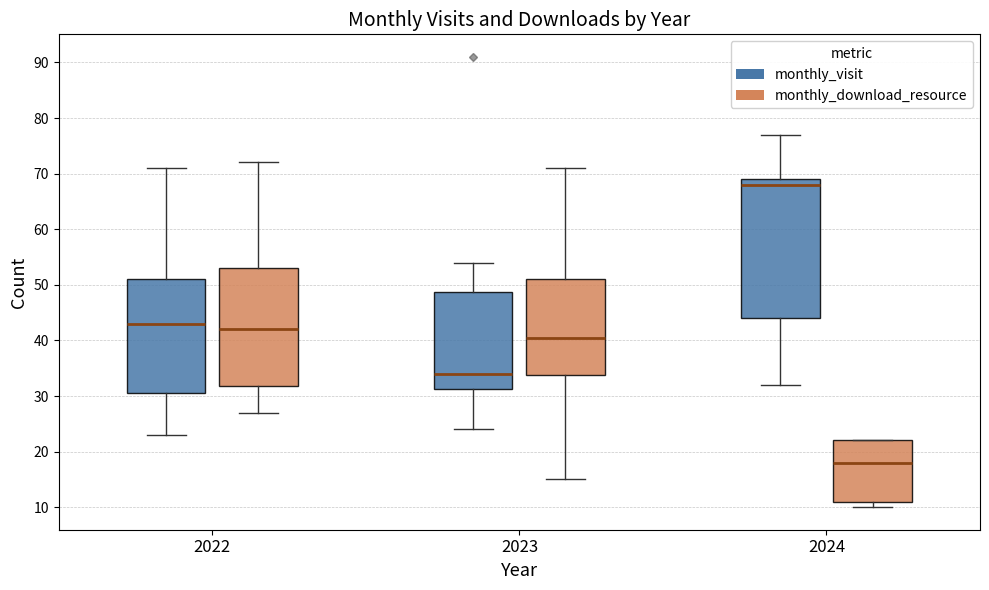

Reading left to right, transcribe this box plot: for each box, give where its median line is, the range the box spans, and where its two whiskers end, as read against the y-axis. The values are not printed on the chart, so give them approximately, as read against the axis.

2022 (monthly_visit): median 43, box 31 to 51, whiskers 23 to 71
2022 (monthly_download_resource): median 42, box 32 to 53, whiskers 27 to 72
2023 (monthly_visit): median 34, box 31 to 49, whiskers 24 to 54
2023 (monthly_download_resource): median 41, box 34 to 51, whiskers 15 to 71
2024 (monthly_visit): median 68, box 44 to 69, whiskers 32 to 77
2024 (monthly_download_resource): median 18, box 11 to 22, whiskers 10 to 22